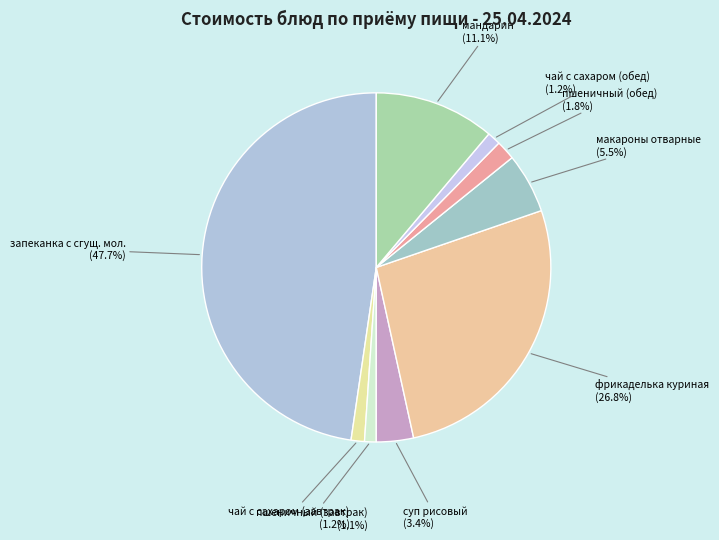

What is the largest slice in the pie chart?

запеканка с сгущ. мол.